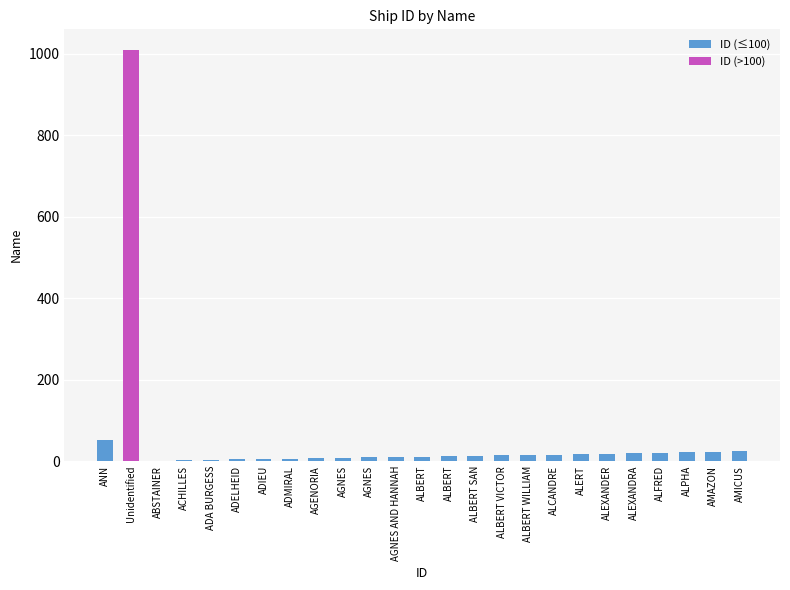

What is the difference between the values at ANN and ALBERT SAN?

38